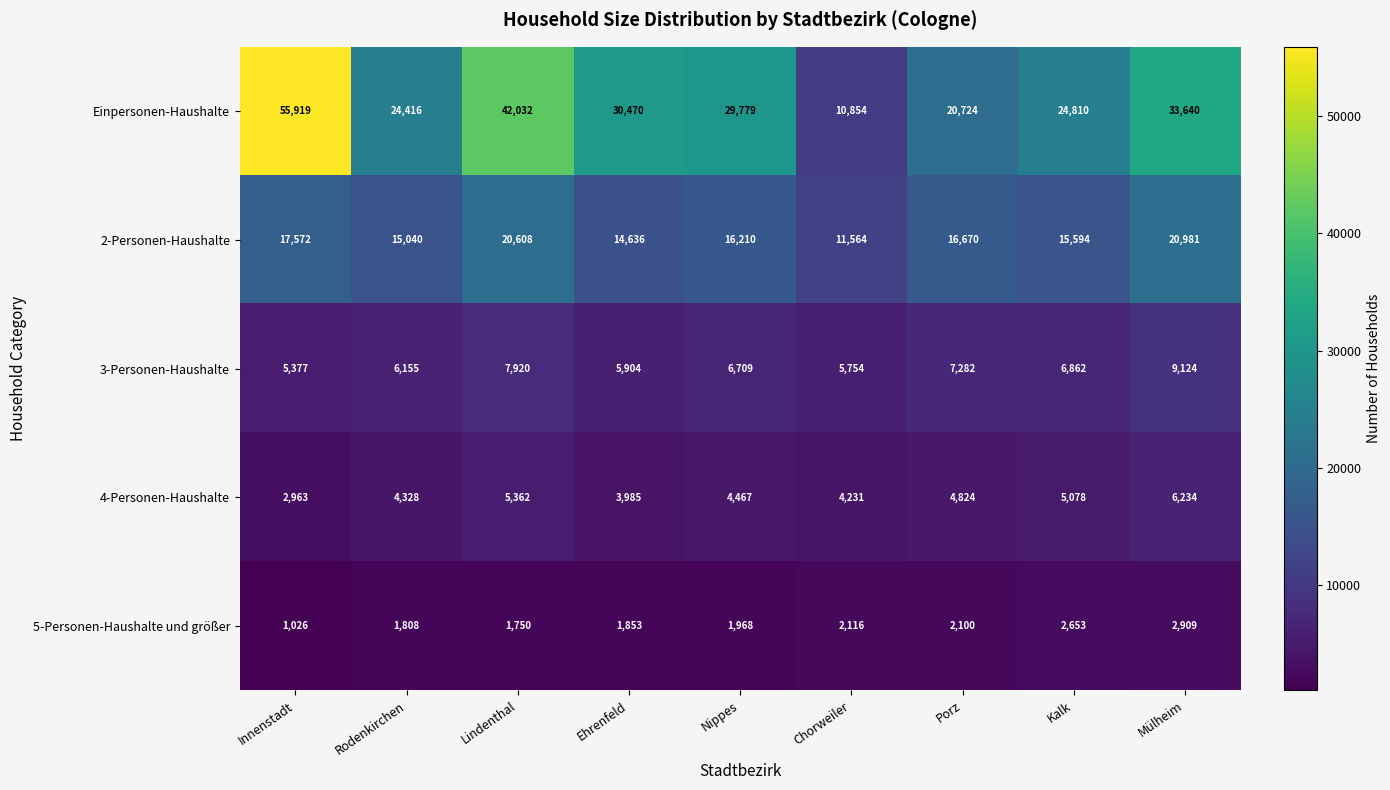

Is the value of 4-Personen-Haushalte at Mülheim greater than the value of Einpersonen-Haushalte at Rodenkirchen?

No